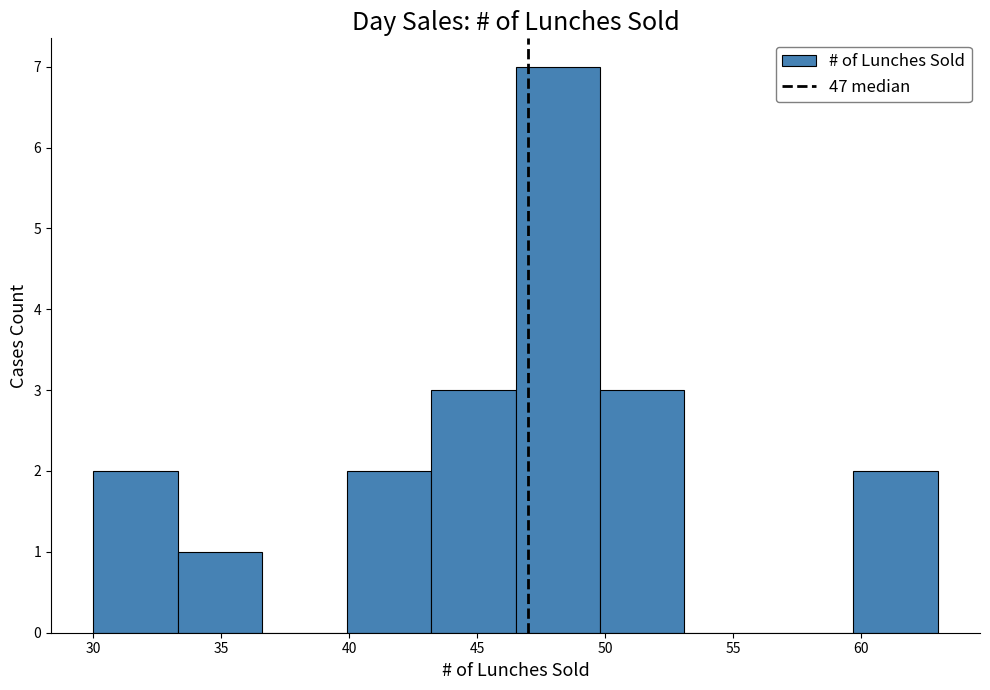

Reading left to right, transcribe this chart: for each bar, give the range it covers on the x-axis and its height. Neither the bar edges nor the heights are printed on the chart, so give them approximately, as read against the axes.

30.0 to 33.3: 2
33.3 to 36.6: 1
36.6 to 39.9: 0
39.9 to 43.2: 2
43.2 to 46.5: 3
46.5 to 49.8: 7
49.8 to 53.1: 3
53.1 to 56.4: 0
56.4 to 59.7: 0
59.7 to 63.0: 2